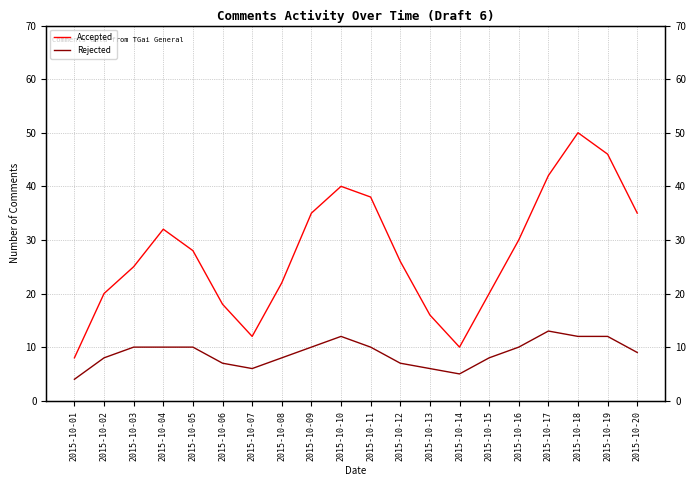

List the series in order of their peak value, highest first.

Accepted, Rejected